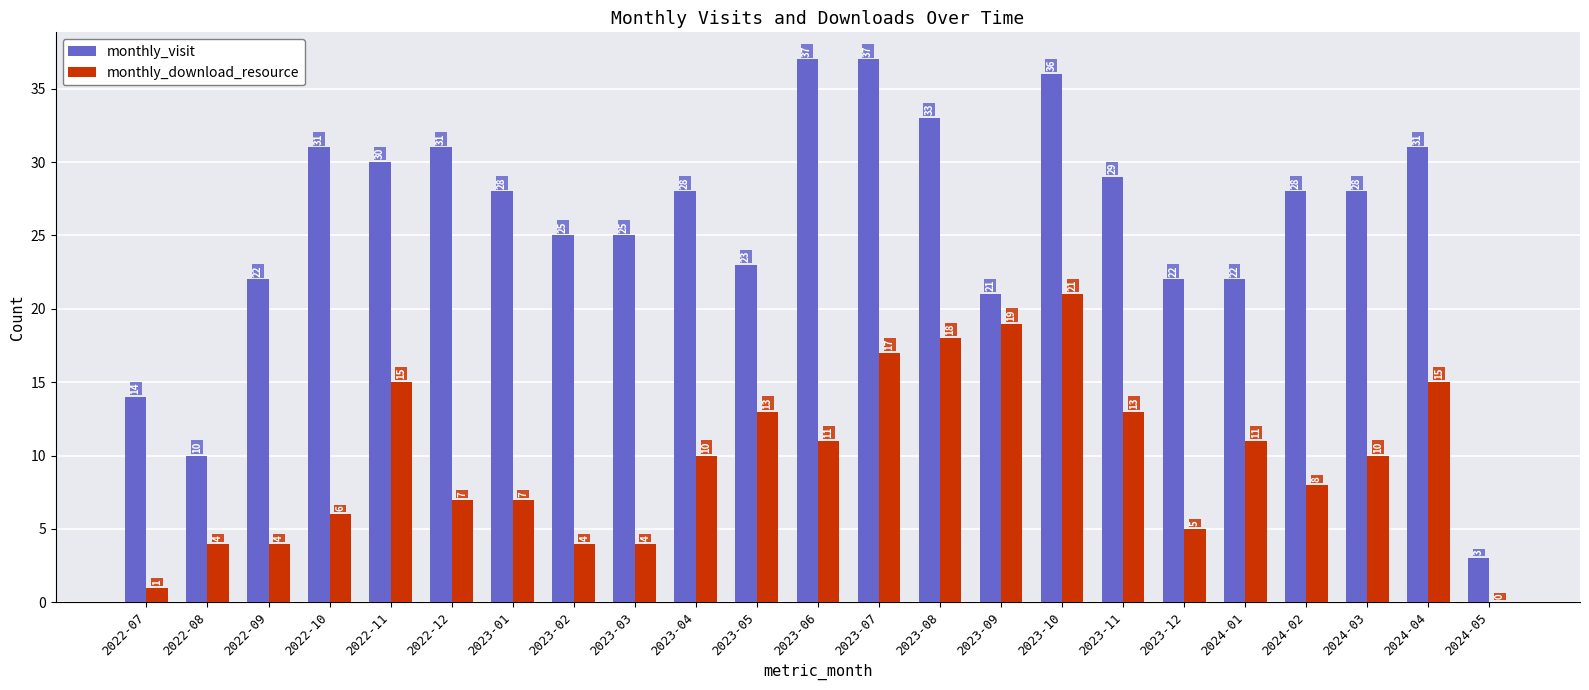

What is the total value across all series at 2022-09?

26